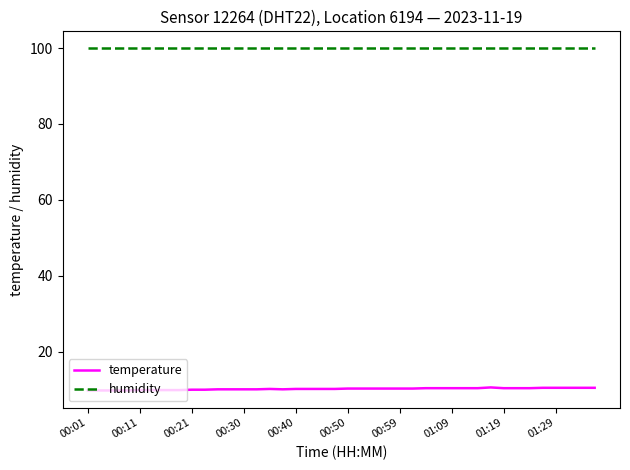

True or false: temperature and humidity intersect in this chart.

False